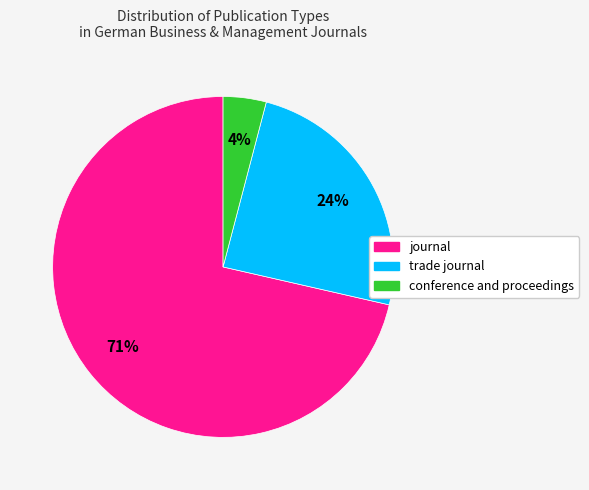

Which category has the biggest portion of the pie?

journal